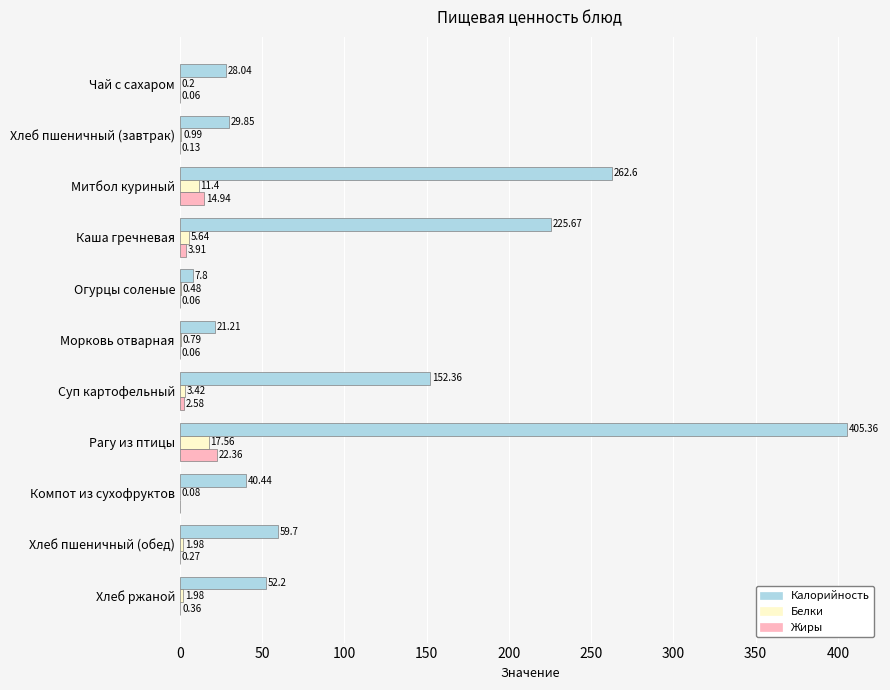

Which category has the highest value across all series?

Рагу из птицы